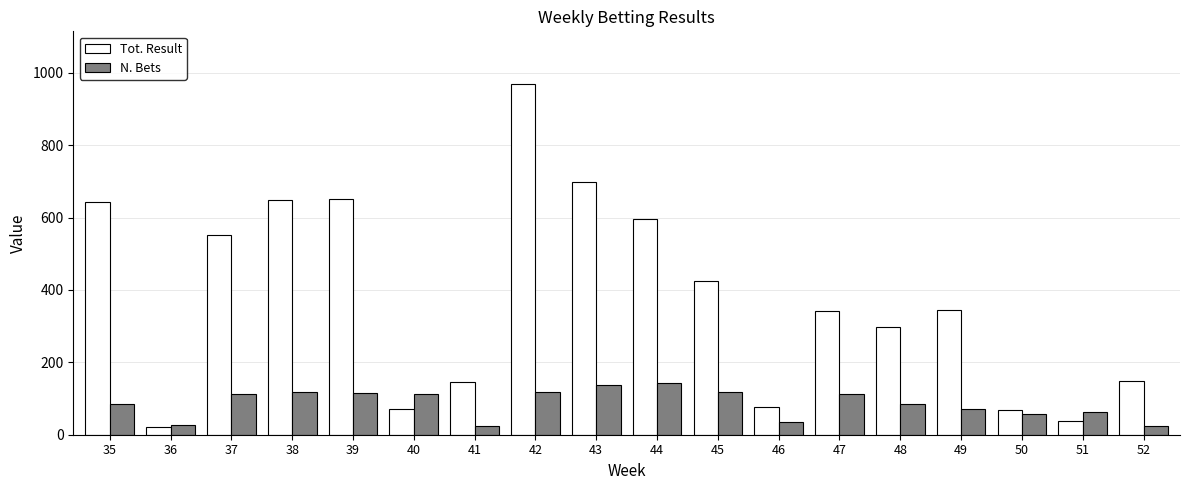

The value of Tot. Result at 46 is 123.5. True or false?

False